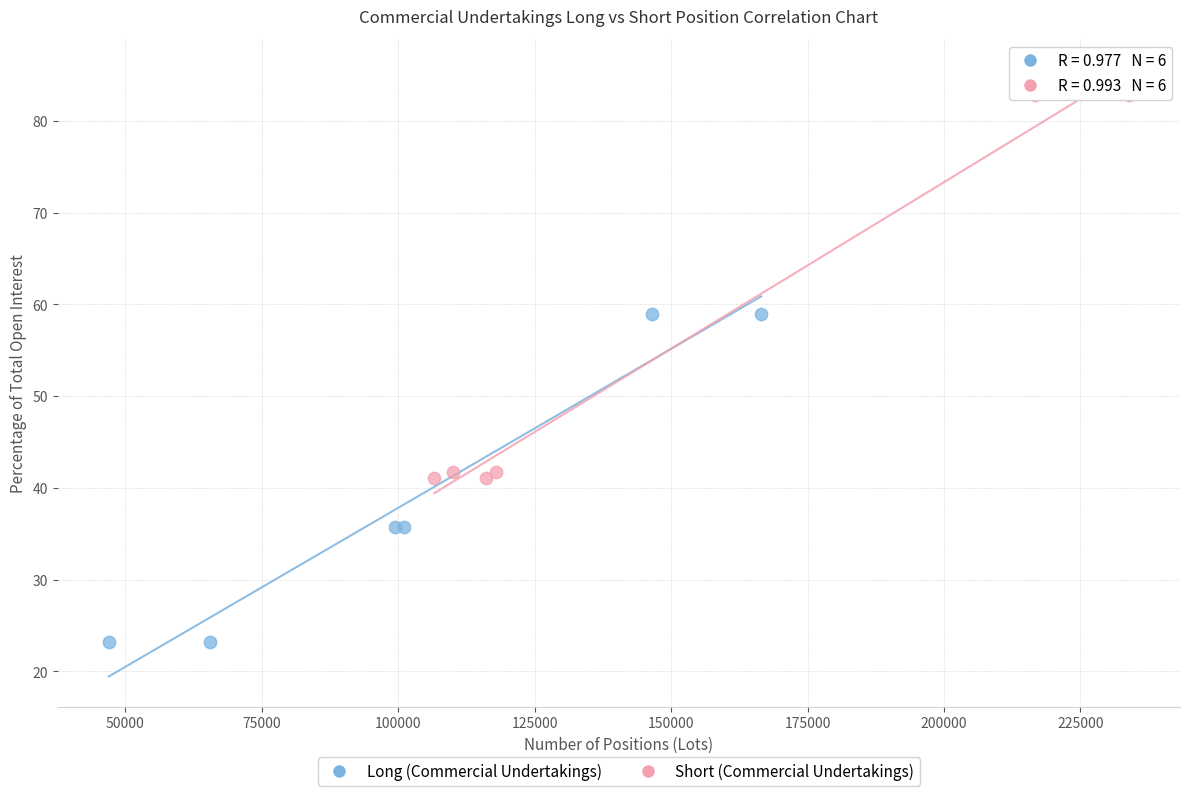

Which series reaches the maximum Y coordinate?

Short (Commercial Undertakings)